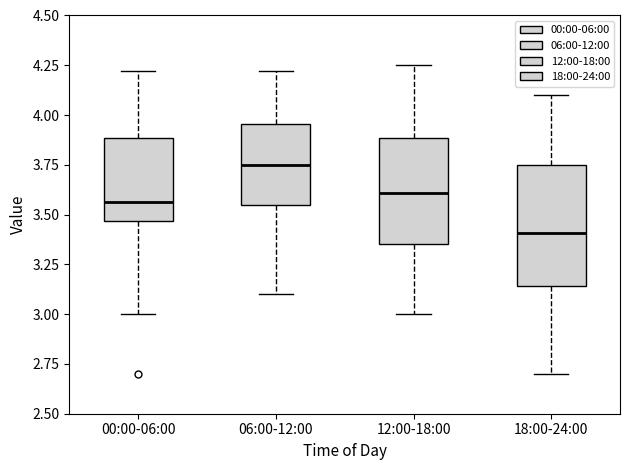

Where is the upper edge of the box for 18:00-24:00 on the y-axis? The values are not printed on the chart, so give them approximately, as read against the axis.

3.75